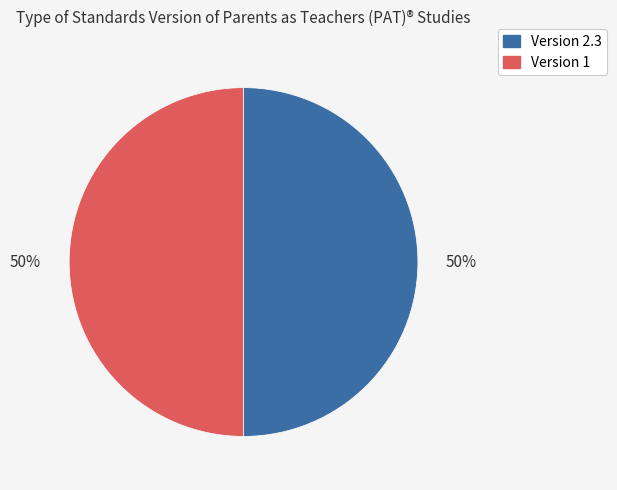

Is it true that Version 2.3 is 50% of the pie?

True